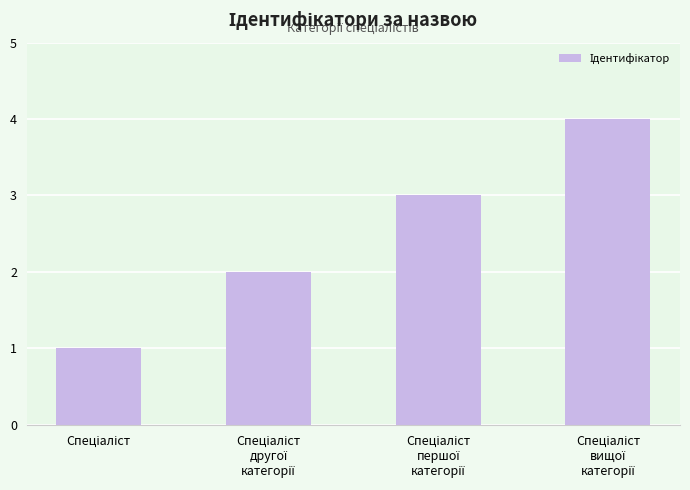

What is the greatest value displayed?

4